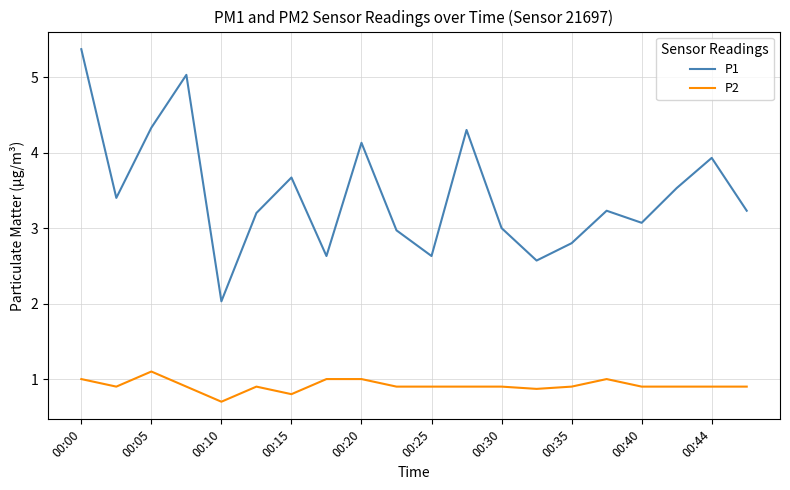

Does the chart have visible grid lines?

Yes